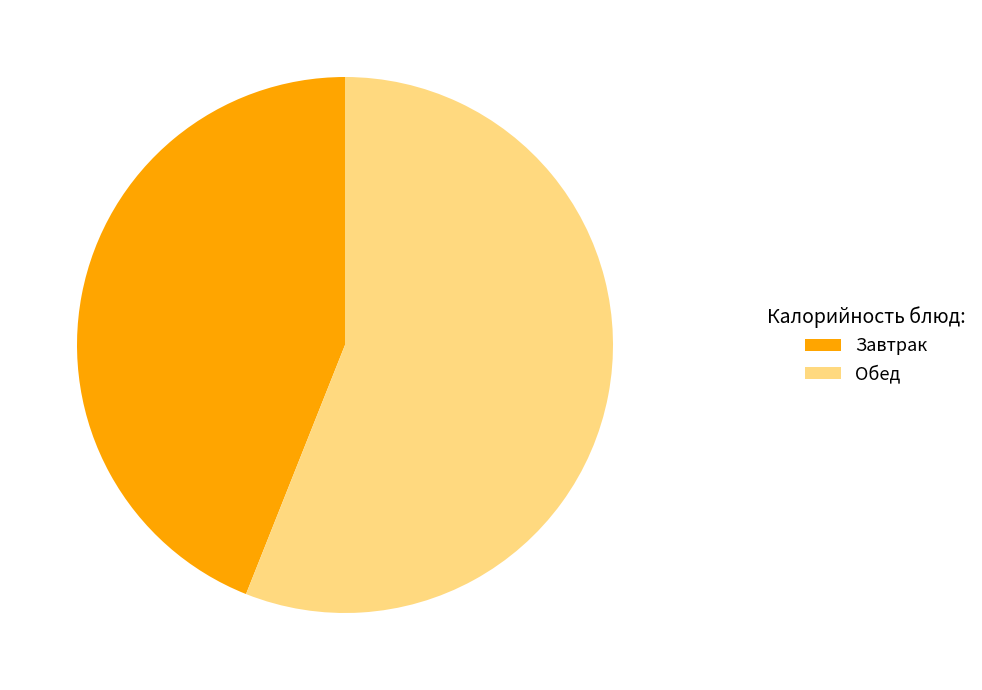

Is there any slice that represents more than half of the pie?

Yes